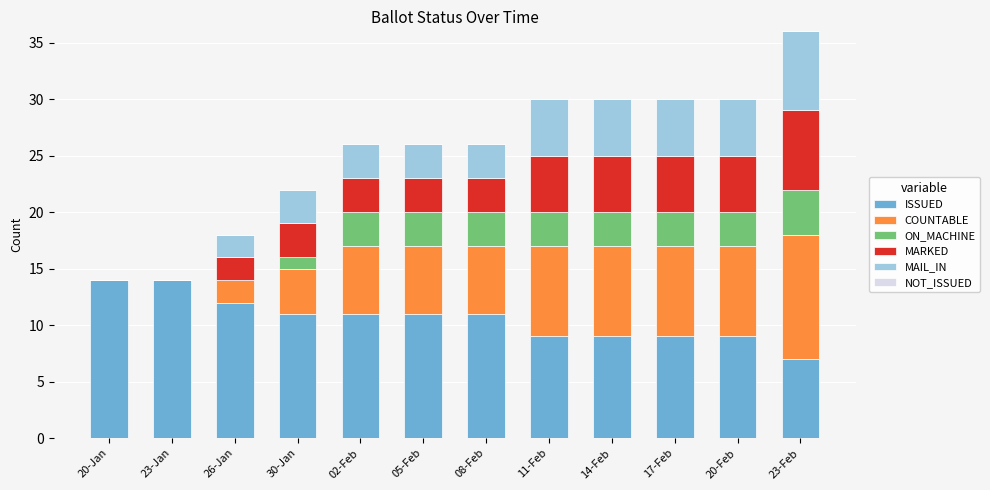

Count the number of data series in this chart.

5